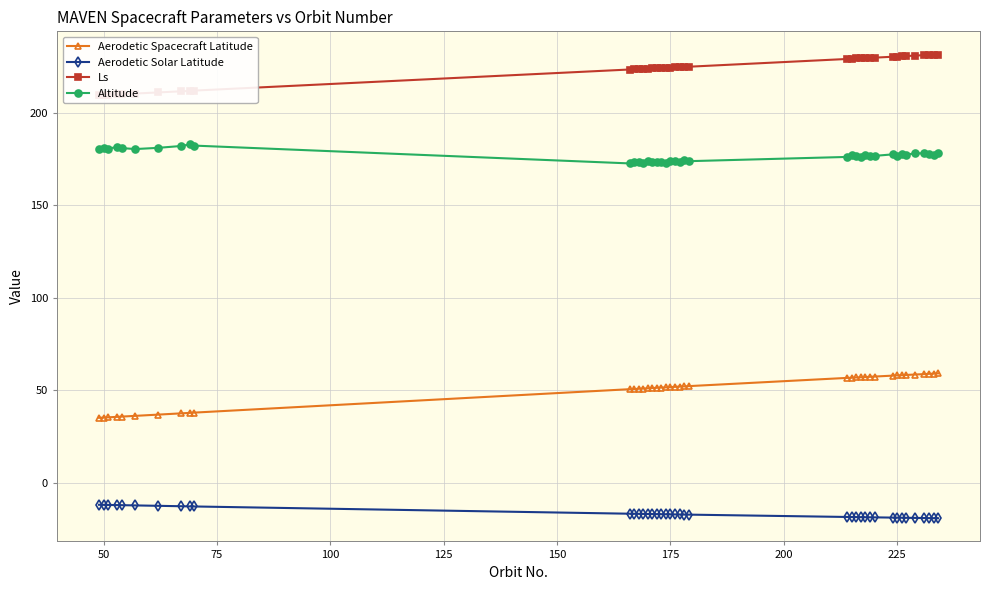

What is the highest value of the Altitude series?

182.8